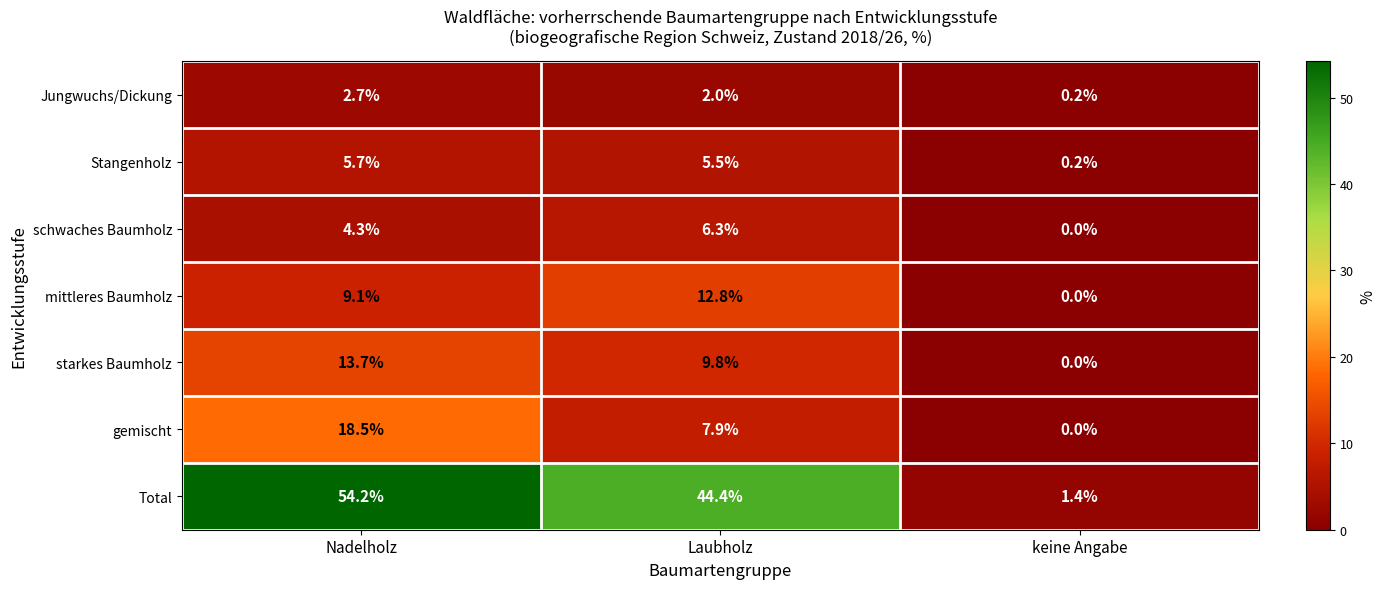

How many data points does each series have?

3